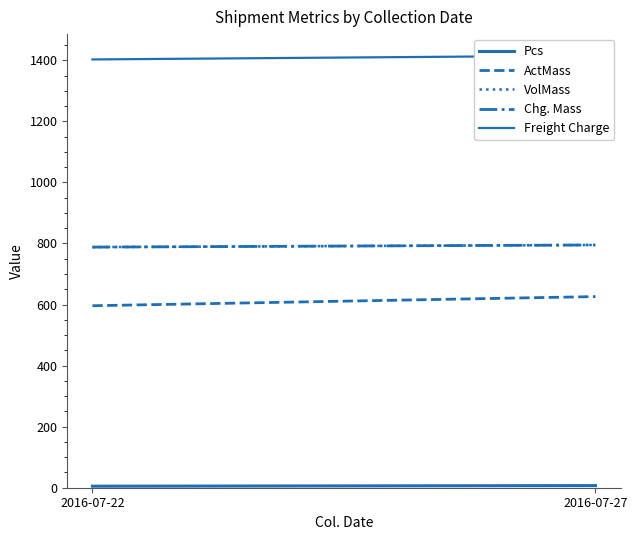

Is it true that Chg. Mass equals 472.9 at 2016-07-27?

False